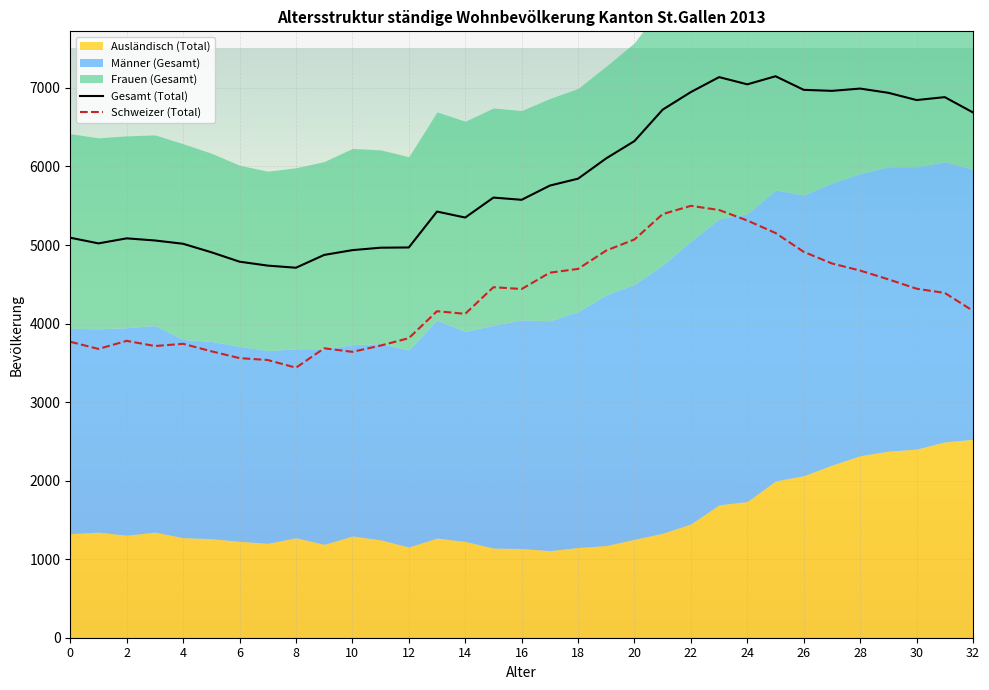

True or false: Schweizer (Total) and Gesamt (Total) intersect in this chart.

False